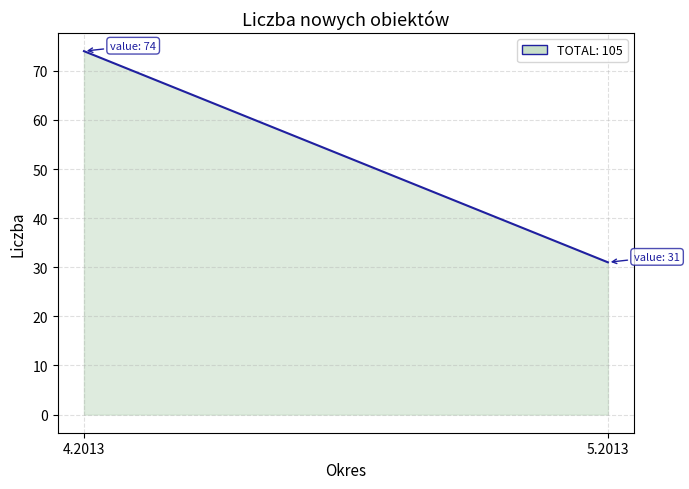

What position from the right is 5.2013?

1